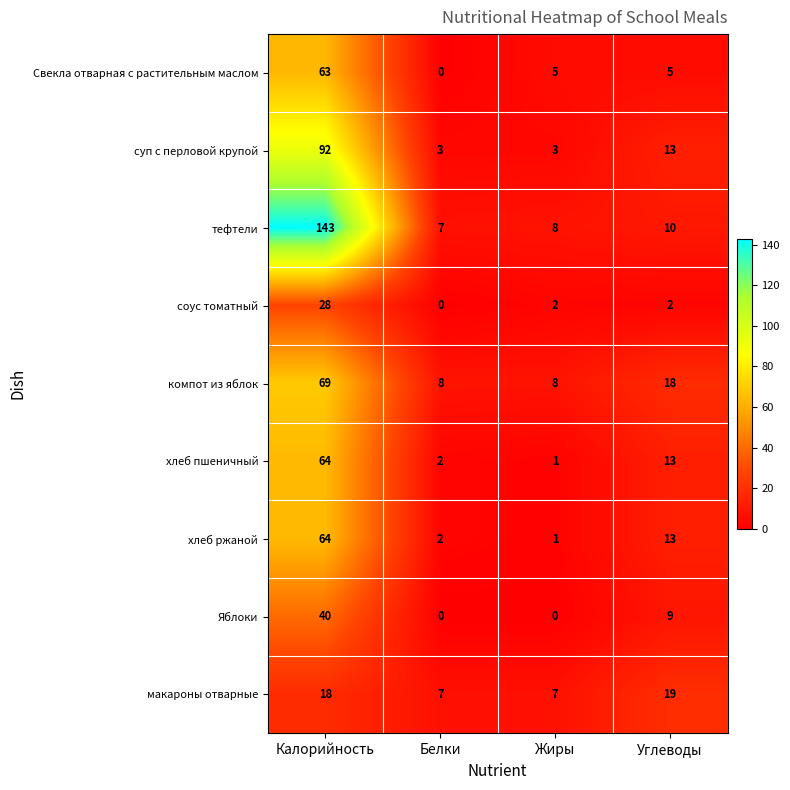

What is the sum of the макароны отварные values at Белки and Жиры?

14